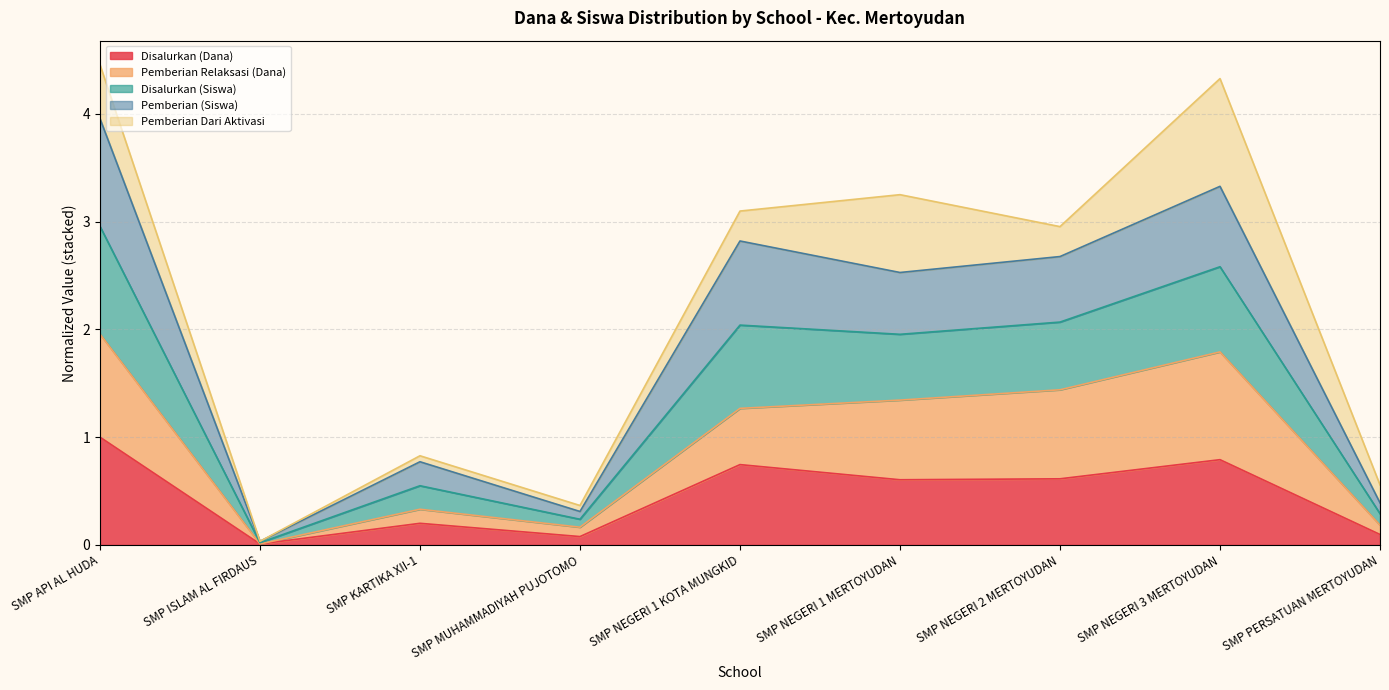

True or false: Disalurkan (Dana) and Disalurkan (Siswa) intersect in this chart.

False